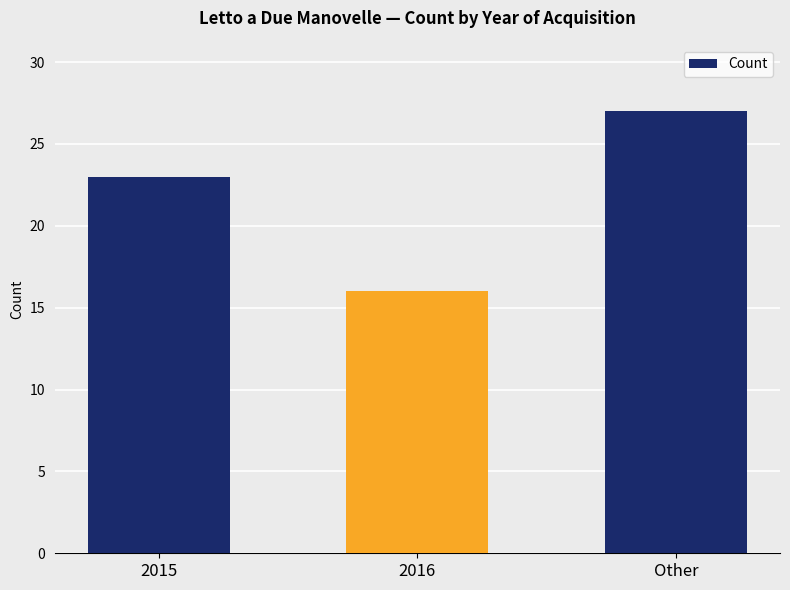

What is the maximum value shown in the chart?

27